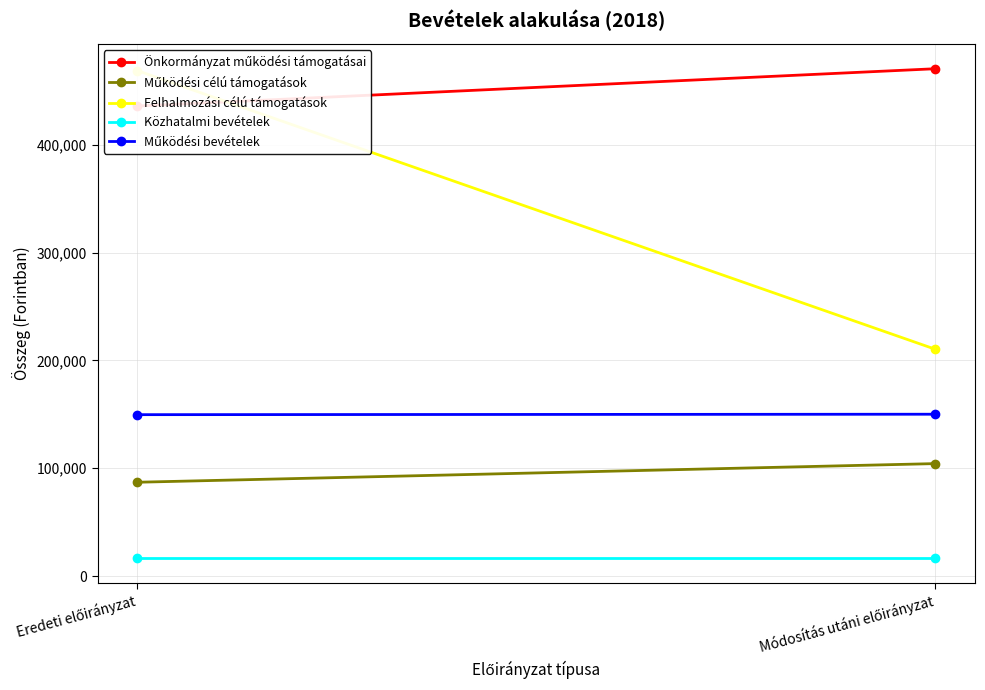

Rank the series at Módosítás utáni előirányzat from highest to lowest value.

Önkormányzat működési támogatásai, Felhalmozási célú támogatások, Működési bevételek, Működési célú támogatások, Közhatalmi bevételek